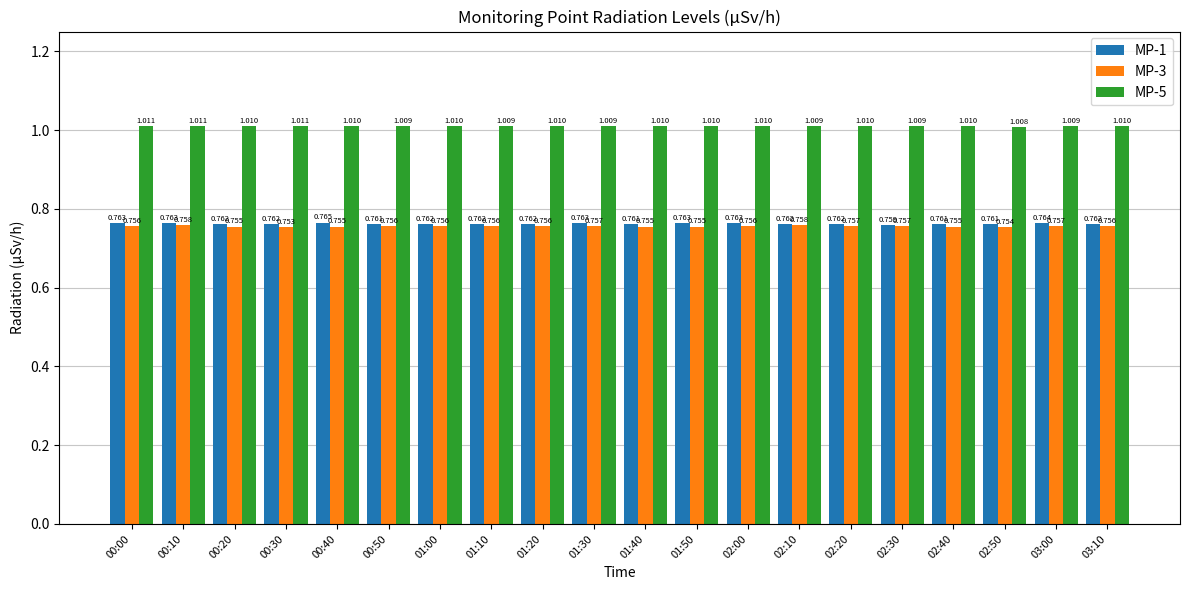

Is the value of MP-3 at 02:10 greater than the value of MP-1 at 03:00?

No